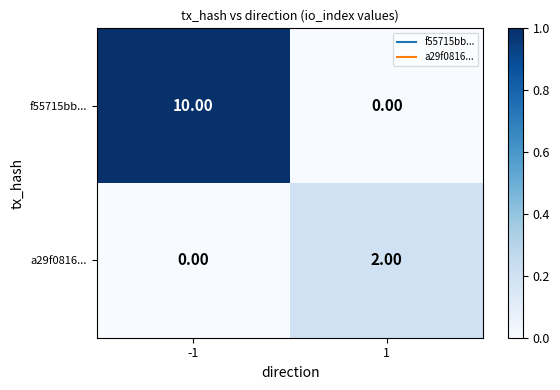

Is the value of f55715bb... at -1 greater than the value of a29f0816... at -1?

Yes